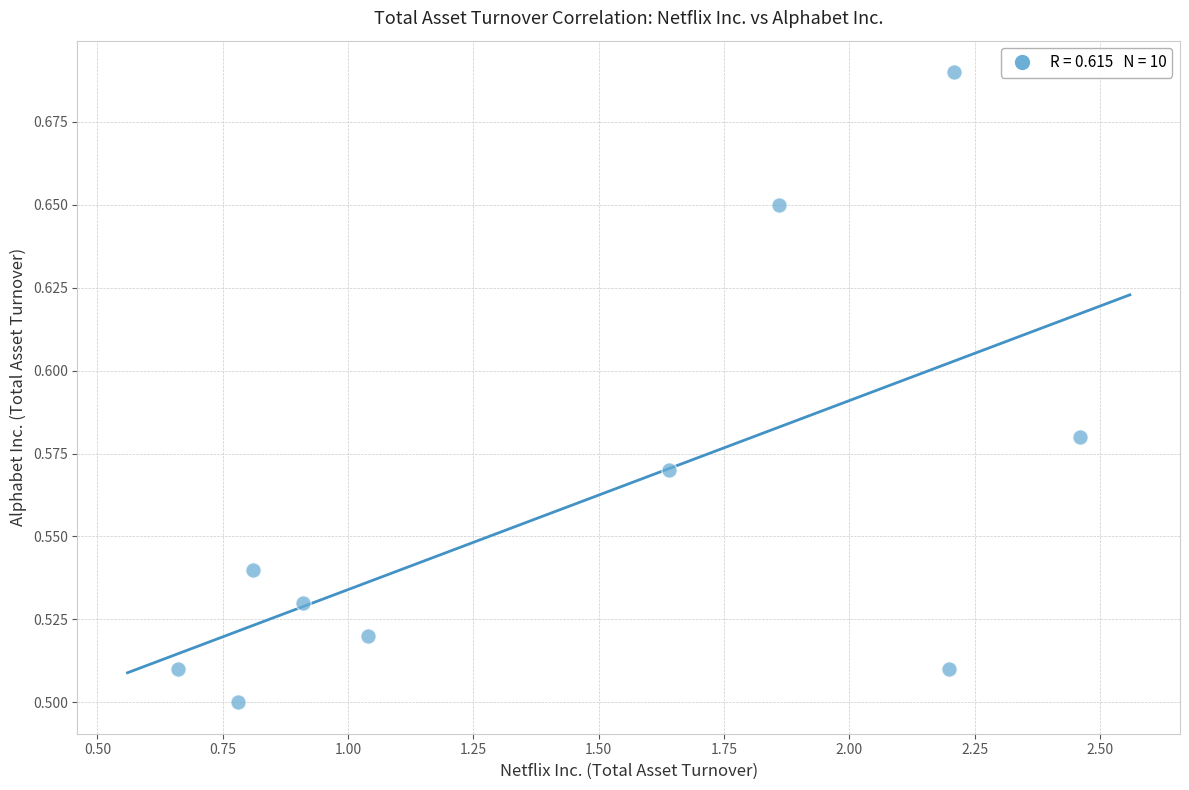

What is the range of X values (max minus min)?

1.8